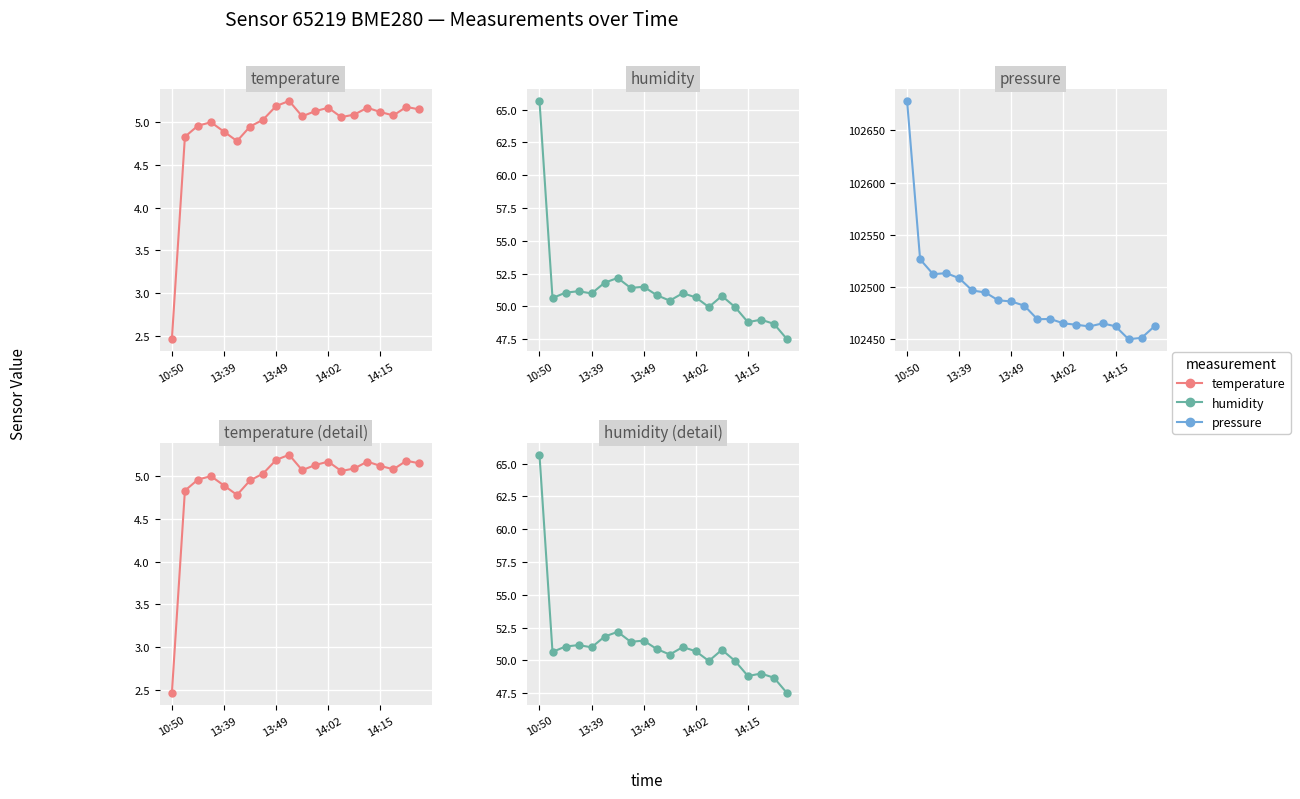

Reading left to right, list all the values displayed in this chart.

temperature: 2.5	4.8	5.0	5.0	4.9	4.8	5.0	5.0	5.2	5.2	5.1	5.1	5.2	5.1	5.1	5.2	5.1	5.1	5.2	5.2
humidity: 65.7	50.6	51.0	51.2	51.0	51.8	52.2	51.4	51.5	50.9	50.4	51.0	50.7	50.0	50.8	50.0	48.8	49.0	48.7	47.5
pressure: 102678.3	102526.6	102512.4	102513.4	102508.6	102496.8	102494.9	102487.4	102486.3	102482.2	102469.3	102469.5	102465.3	102464.0	102462.3	102465.3	102462.5	102450.1	102451.4	102462.6